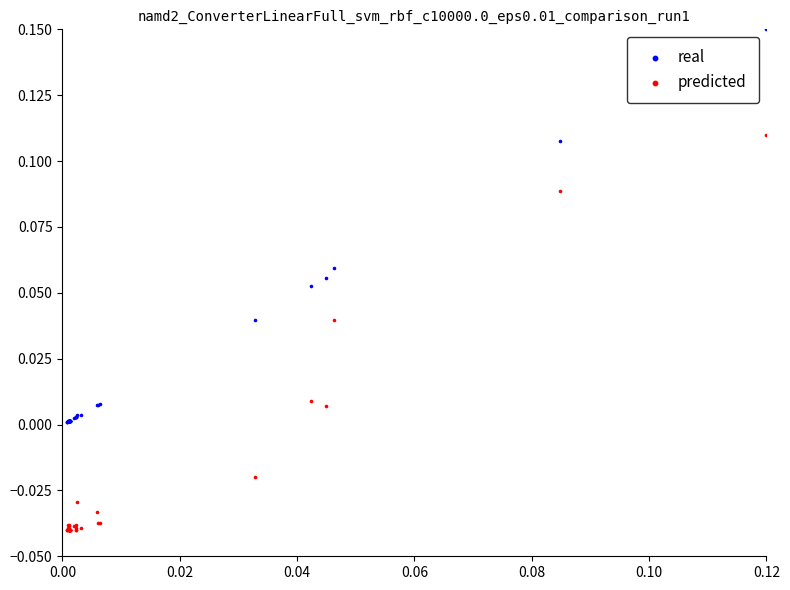

Which series contains the lowest Y value?

predicted